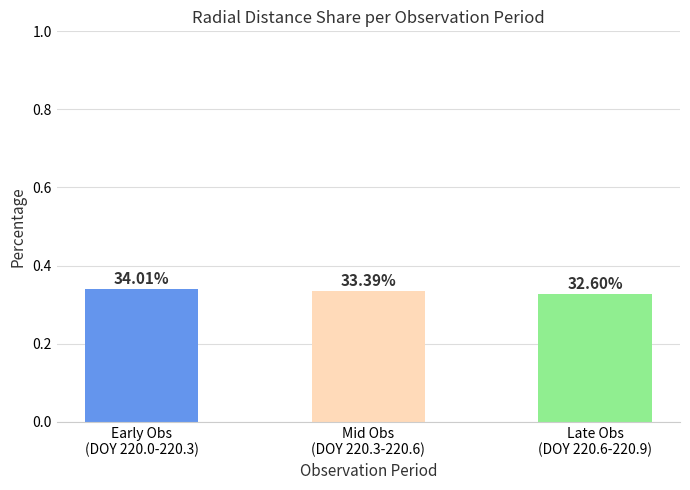

List the labels in order of value, largest first.

Early Obs
(DOY 220.0-220.3), Mid Obs
(DOY 220.3-220.6), Late Obs
(DOY 220.6-220.9)